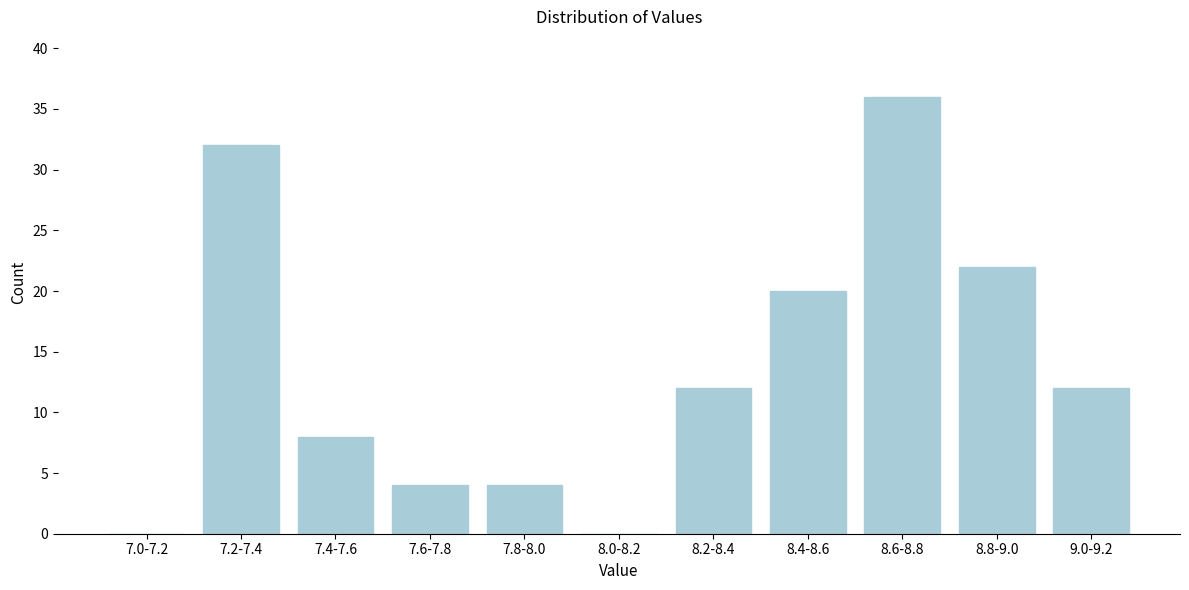

Reading left to right, what are all the values shown in this chart?

7.0-7.2=0	7.2-7.4=32	7.4-7.6=8	7.6-7.8=4	7.8-8.0=4	8.0-8.2=0	8.2-8.4=12	8.4-8.6=20	8.6-8.8=36	8.8-9.0=22	9.0-9.2=12